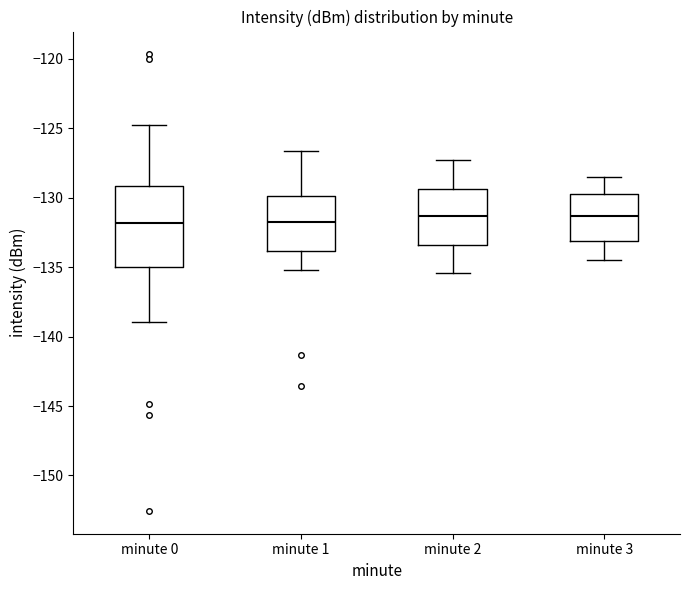

Reading left to right, transcribe this box plot: for each box, give where its median line is, the range the box spans, and where its two whiskers end, as read against the y-axis. The values are not printed on the chart, so give them approximately, as read against the axis.

minute 0: median -132.0, box -135.0 to -129.0, whiskers -139.0 to -124.5
minute 1: median -131.5, box -134.0 to -130.0, whiskers -135.0 to -126.5
minute 2: median -131.5, box -133.5 to -129.5, whiskers -135.5 to -127.5
minute 3: median -131.5, box -133.0 to -129.5, whiskers -134.5 to -128.5